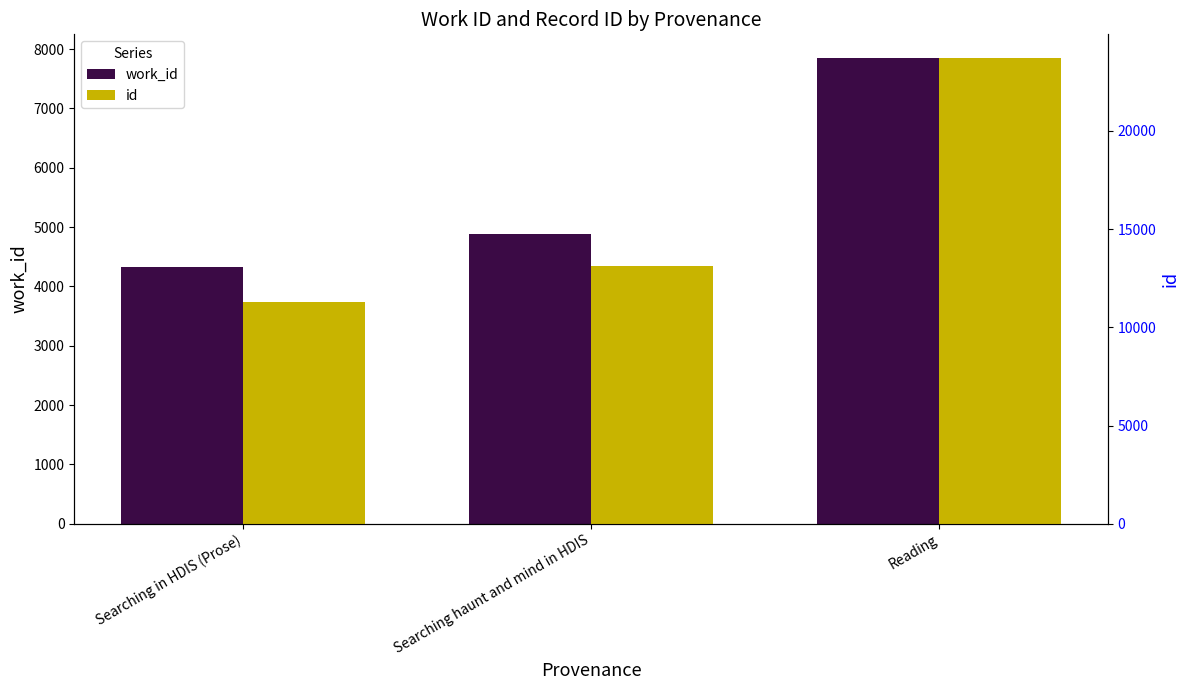

How many categories are shown in the chart?

3